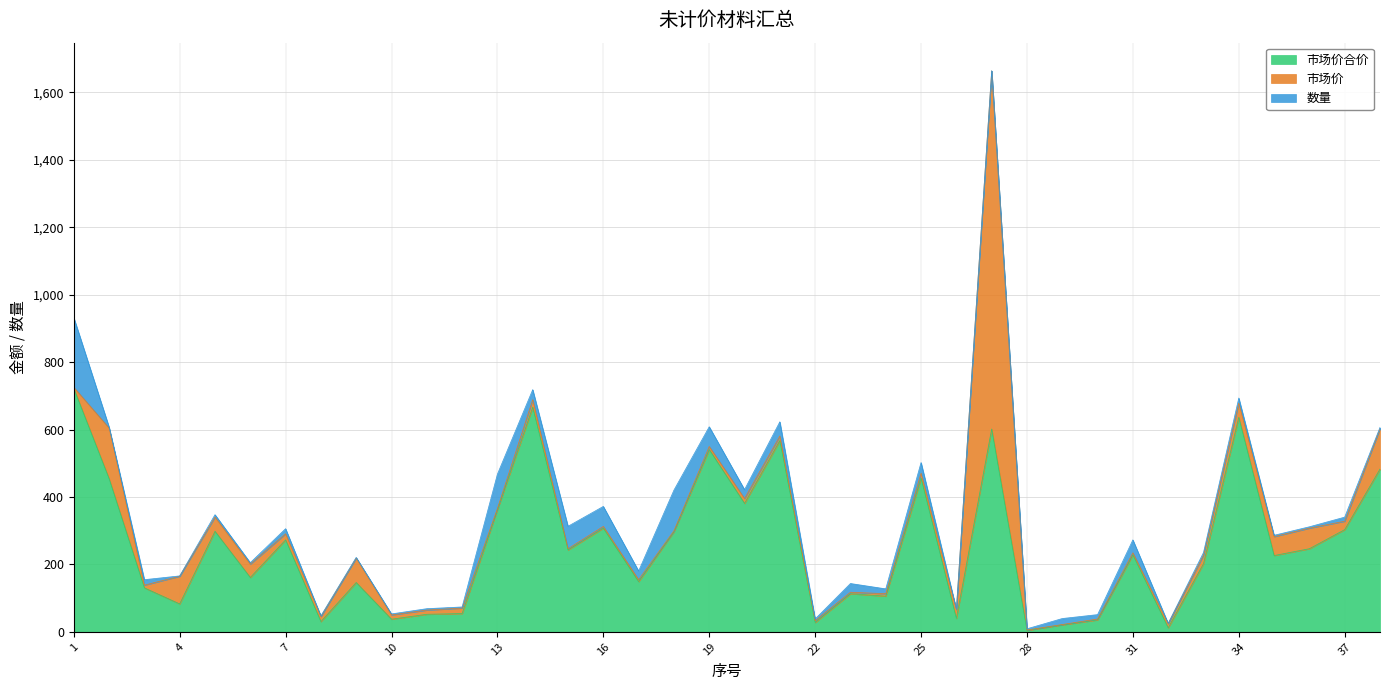

How many data points does each series have?

38